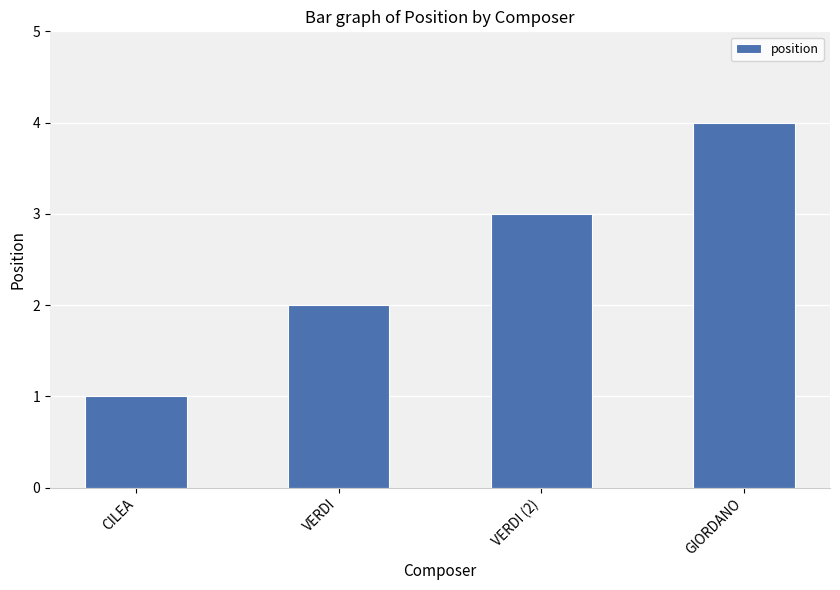

Reading left to right, extract all data points from this chart.

CILEA=1	VERDI=2	VERDI (2)=3	GIORDANO=4